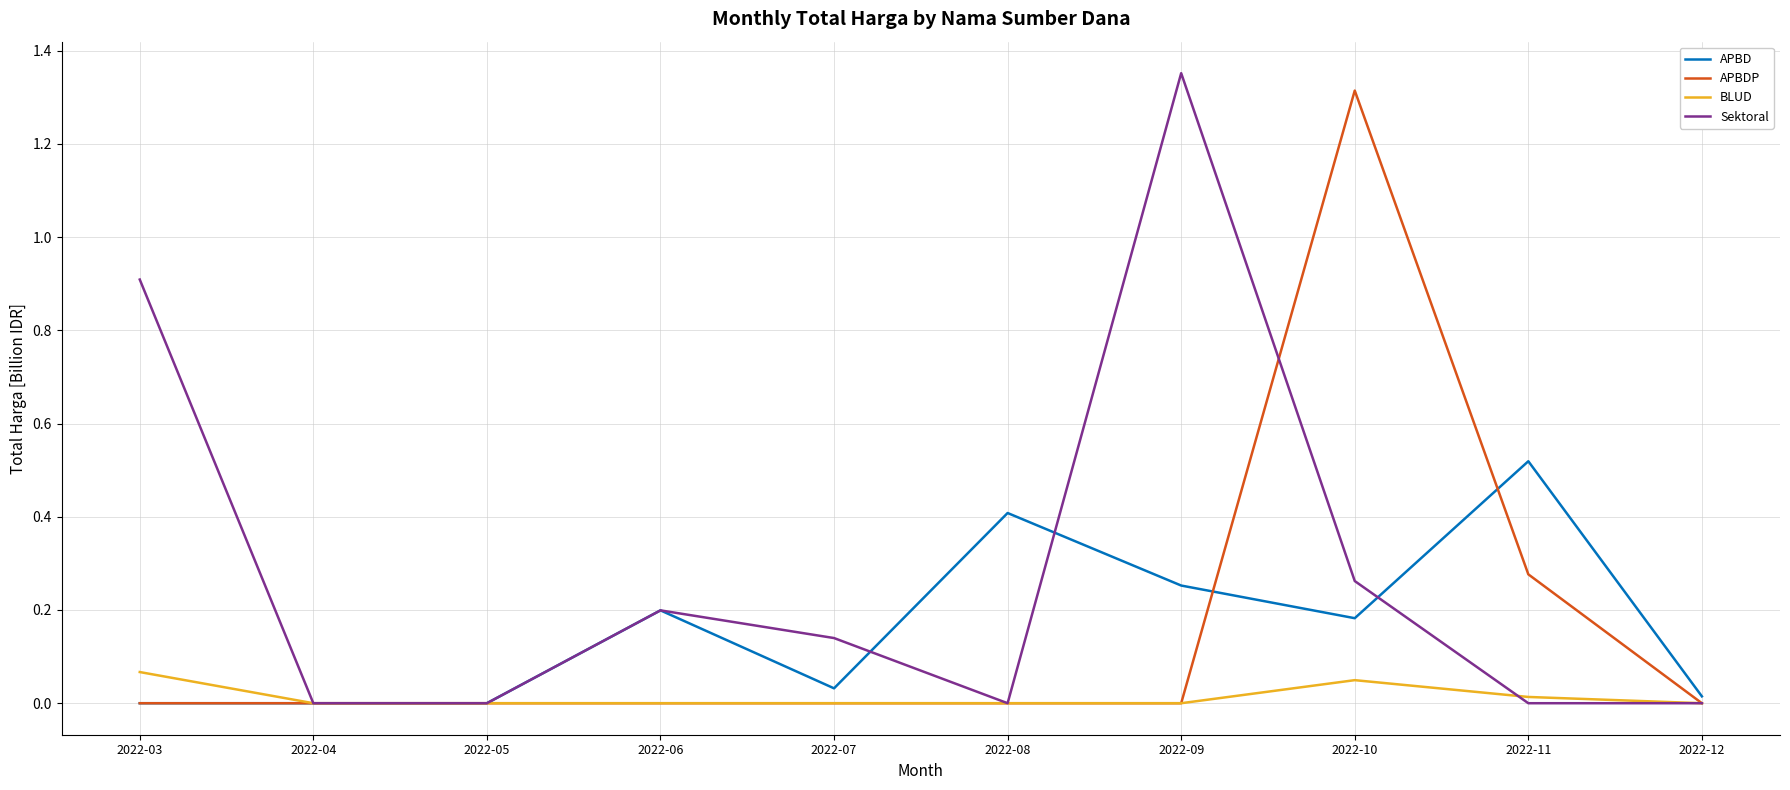

The APBD series shows 0.2 at 2022-06. True or false?

True